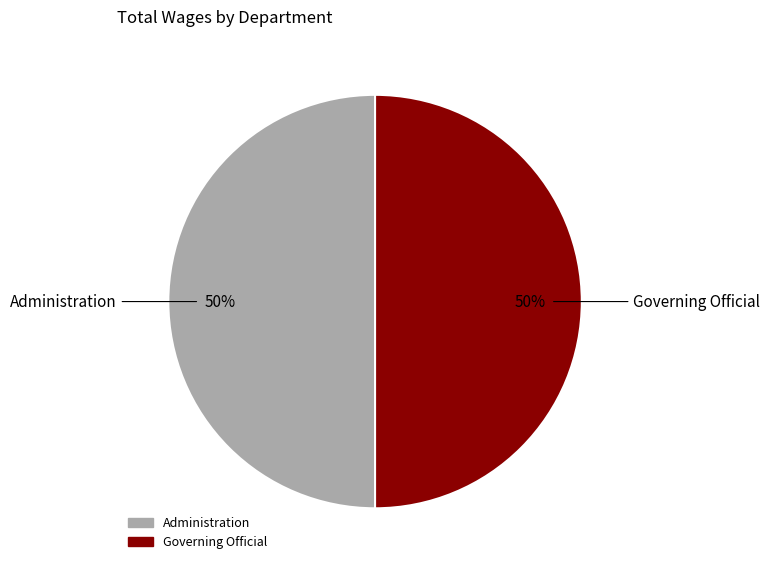

The Administration slice represents 38% of the pie. True or false?

False